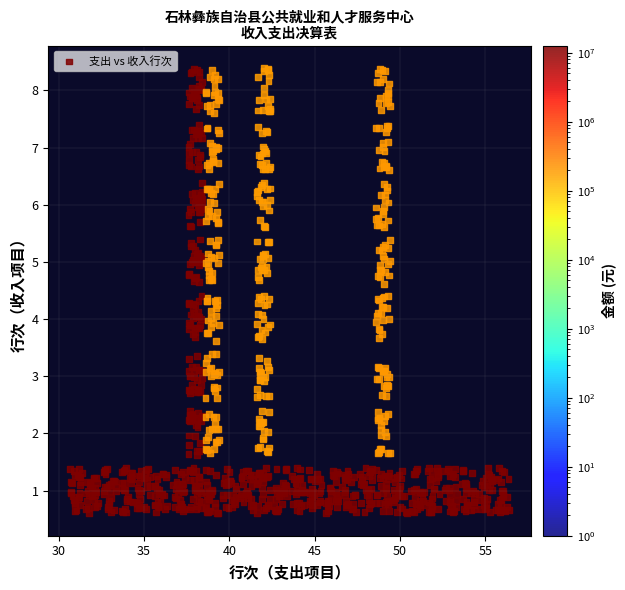

What is the range of X values (max minus min)?

25.7